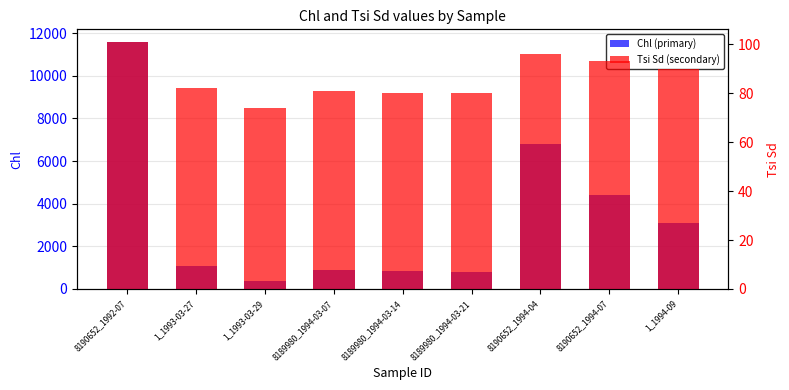

How many data points in Chl (primary) are above 1080?

4